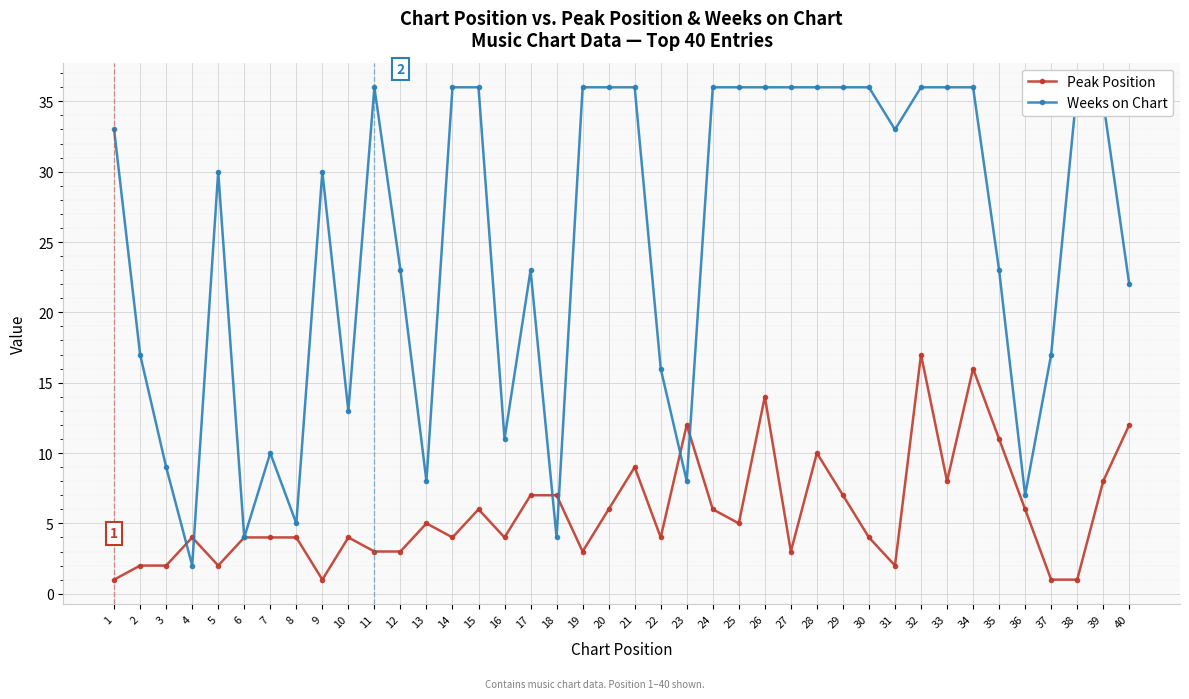

At which label does Weeks on Chart first exceed 33?

11